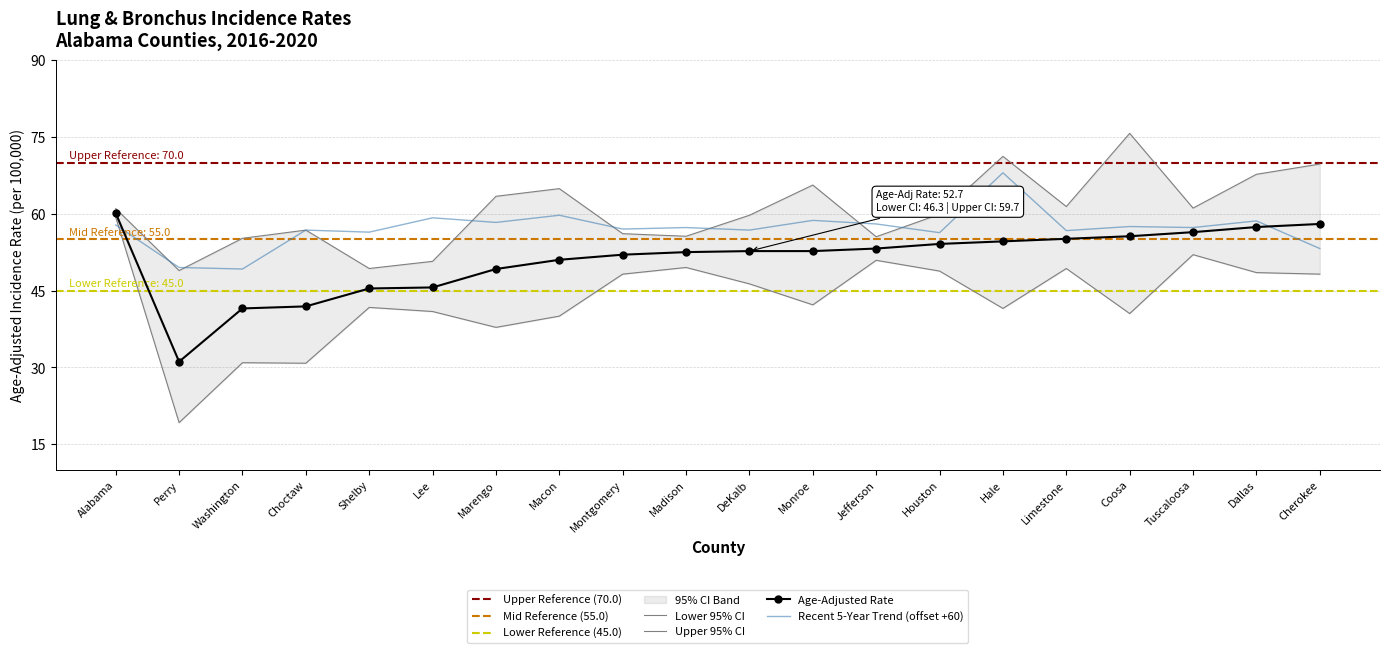

What is the minimum value shown in the chart?

19.2